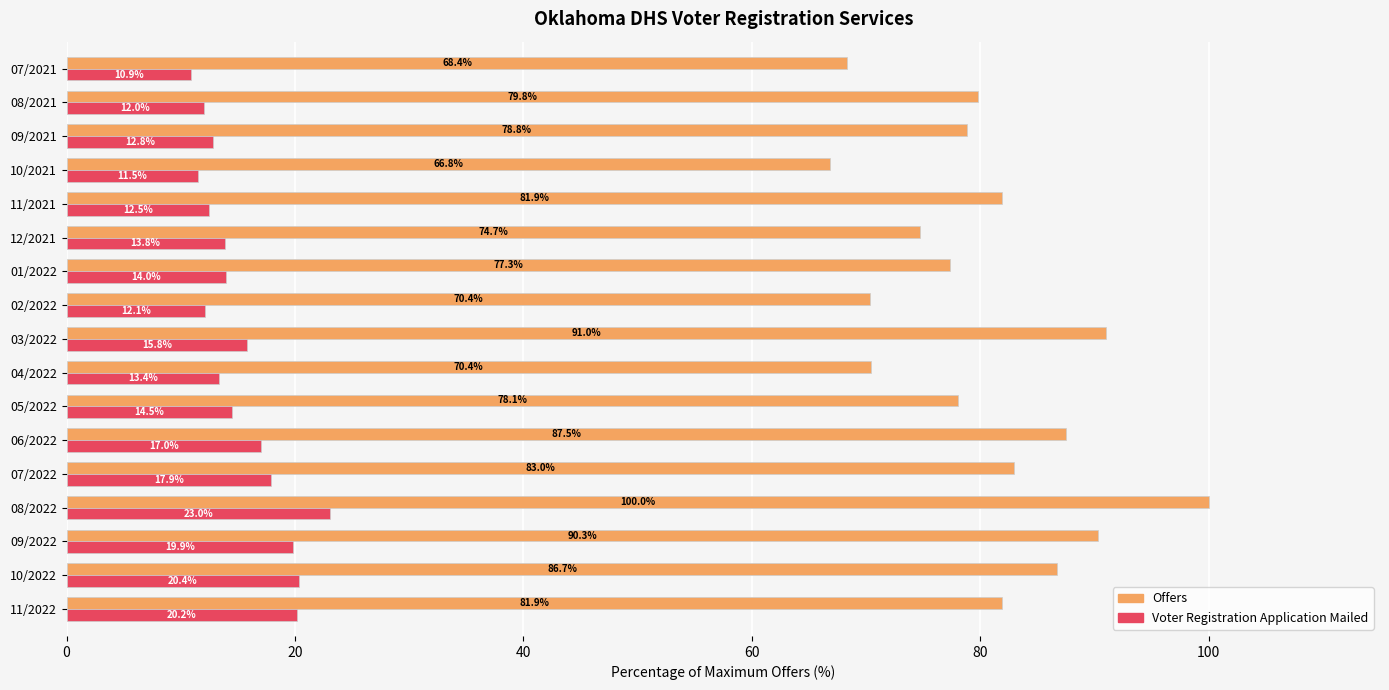

Between 10/2022 and 07/2022, which series saw the biggest shift?

Offers